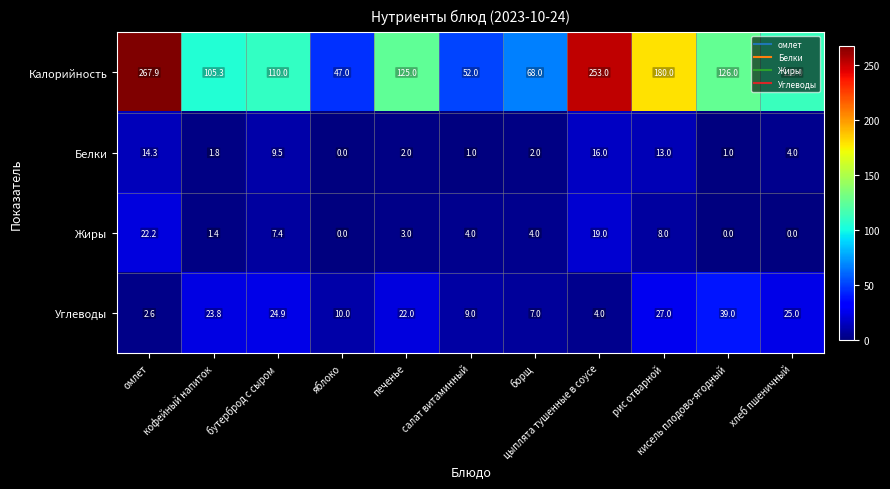

How many categories are shown in the chart?

11